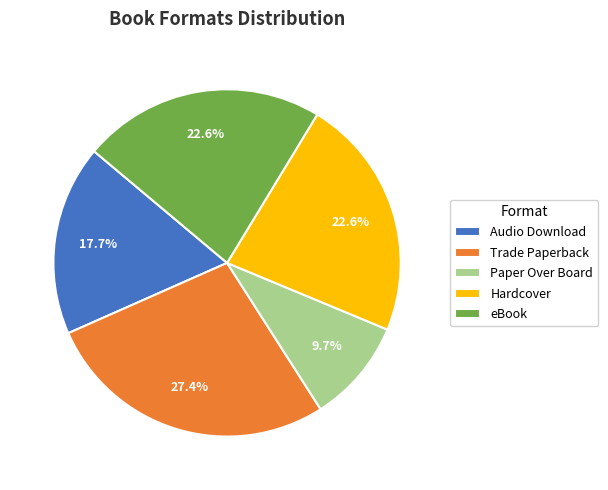

To the nearest percent, what is the difference between the largest and smallest slice percentages?

18%